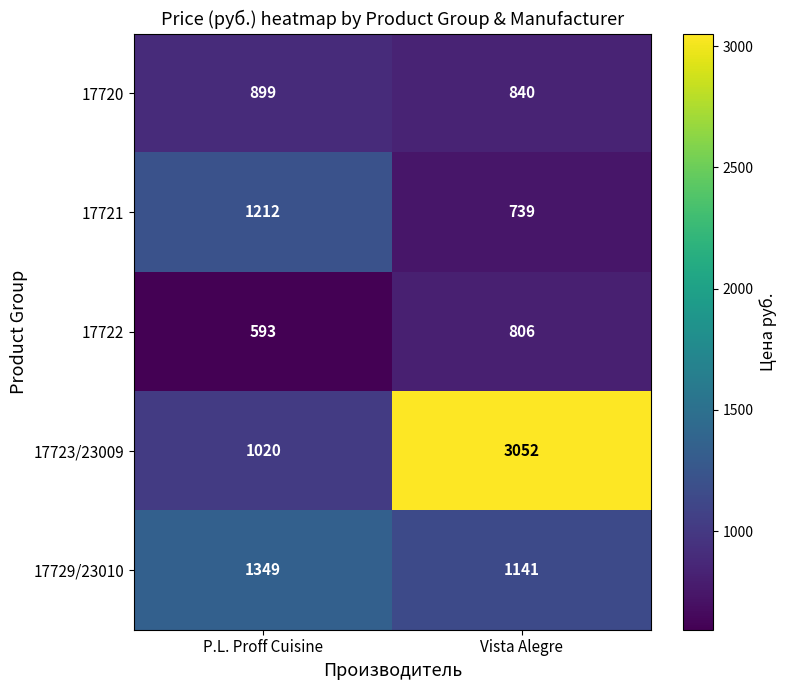

List the series in order of their peak value, lowest first.

17722, 17720, 17721, 17729/23010, 17723/23009